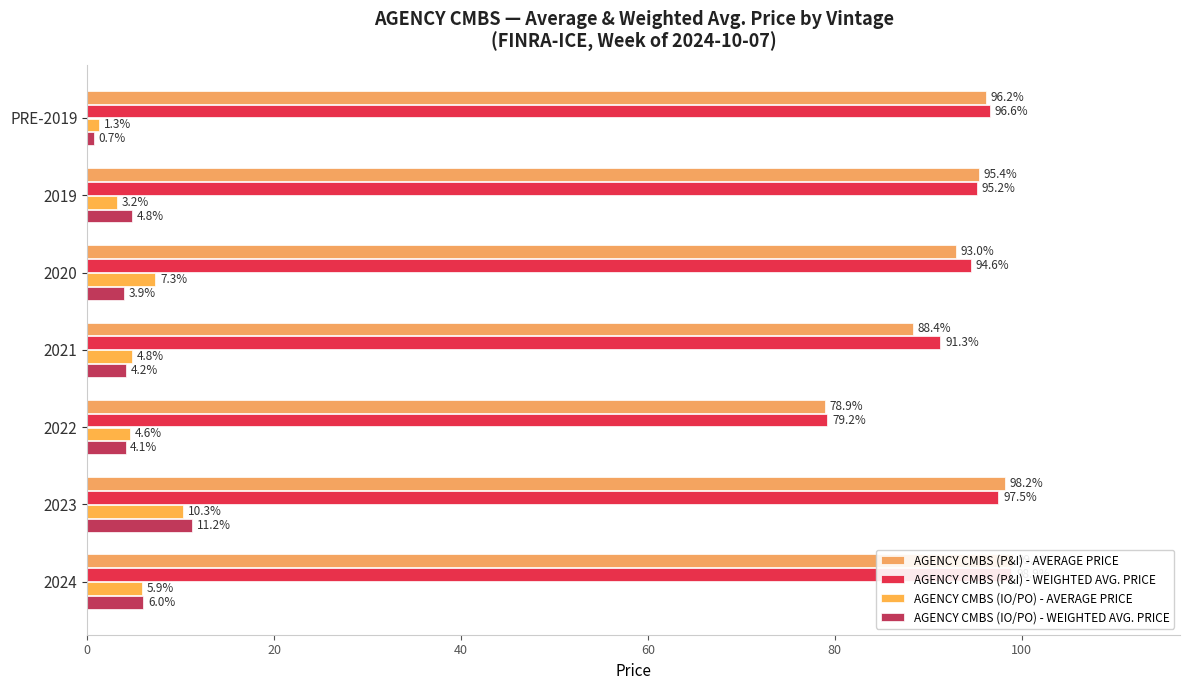

What is the value of the AGENCY CMBS (IO/PO) - WEIGHTED AVG. PRICE bar at the 3rd from the left?

3.9